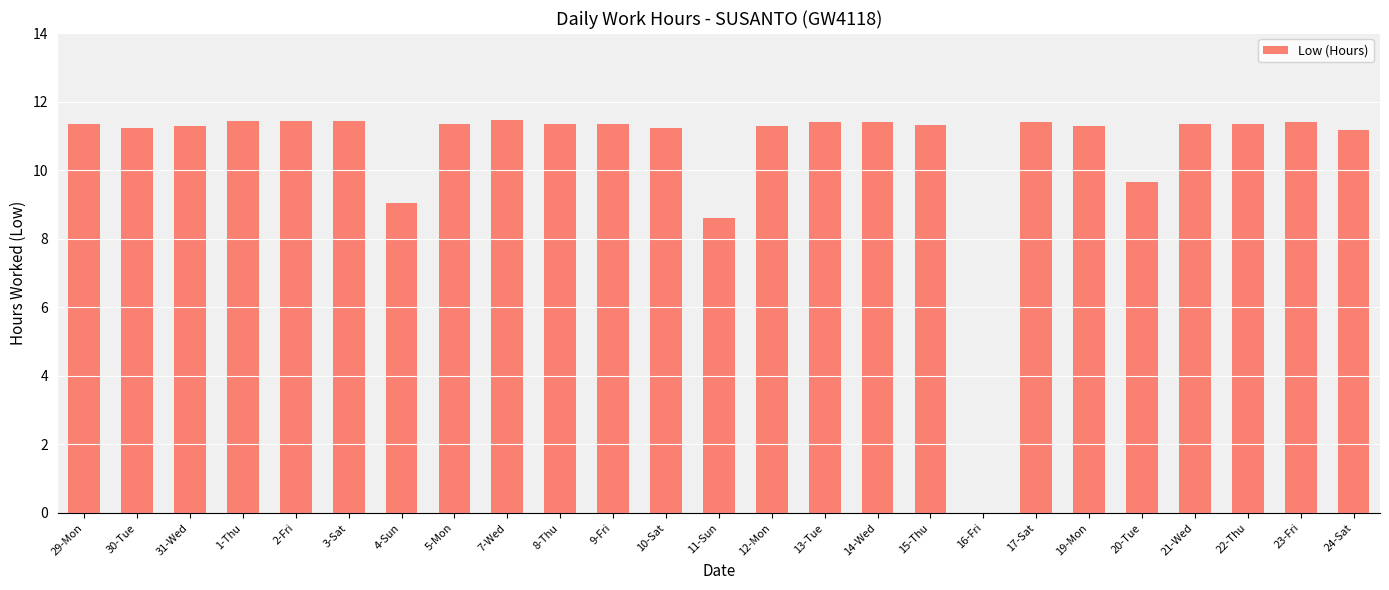

The value at 17-Sat is 11.4. True or false?

True